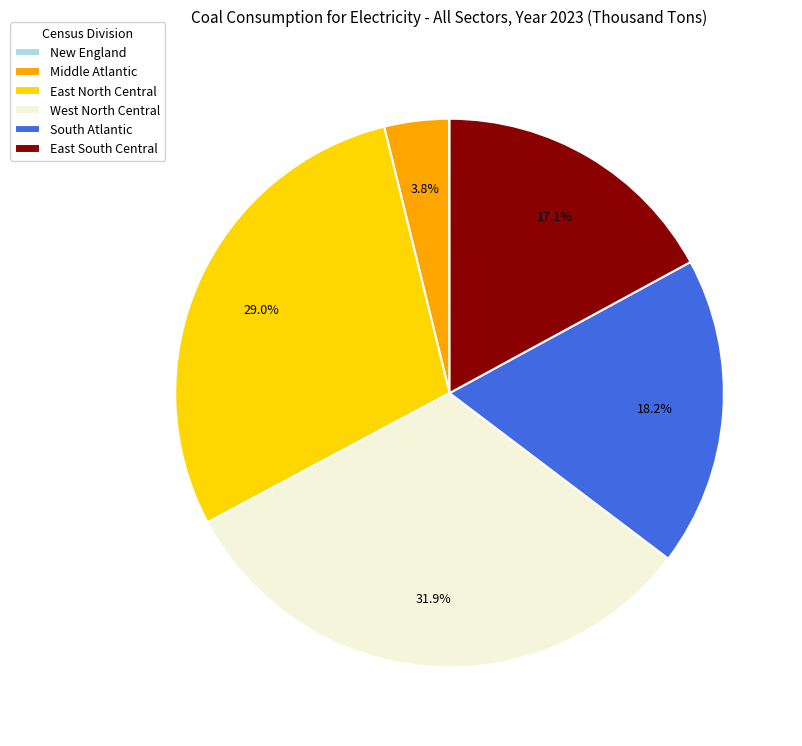

To the nearest percent, what is the difference between the South Atlantic and West North Central slice percentages?

14%